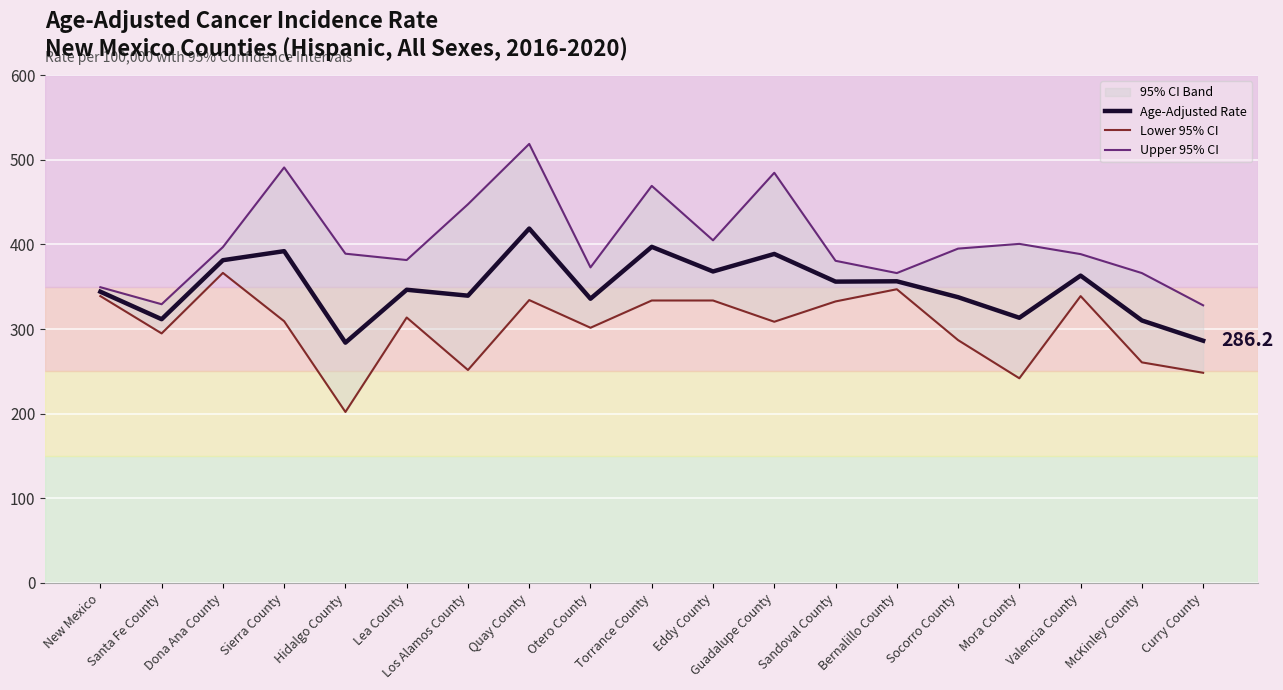

Which category has the highest value in the Age-Adjusted Rate series?

Quay County